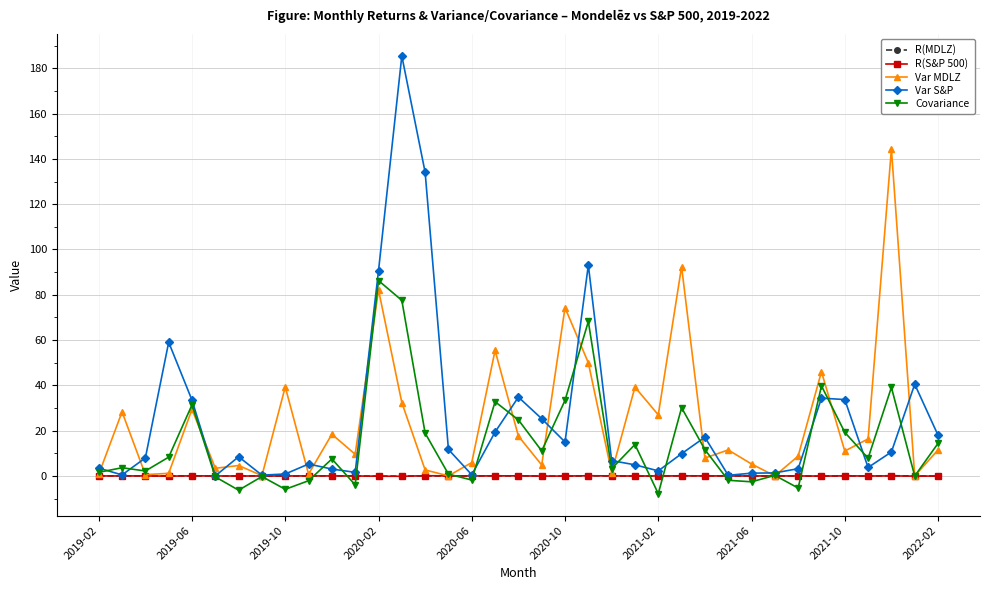

What is the minimum value shown in the chart?

-7.8